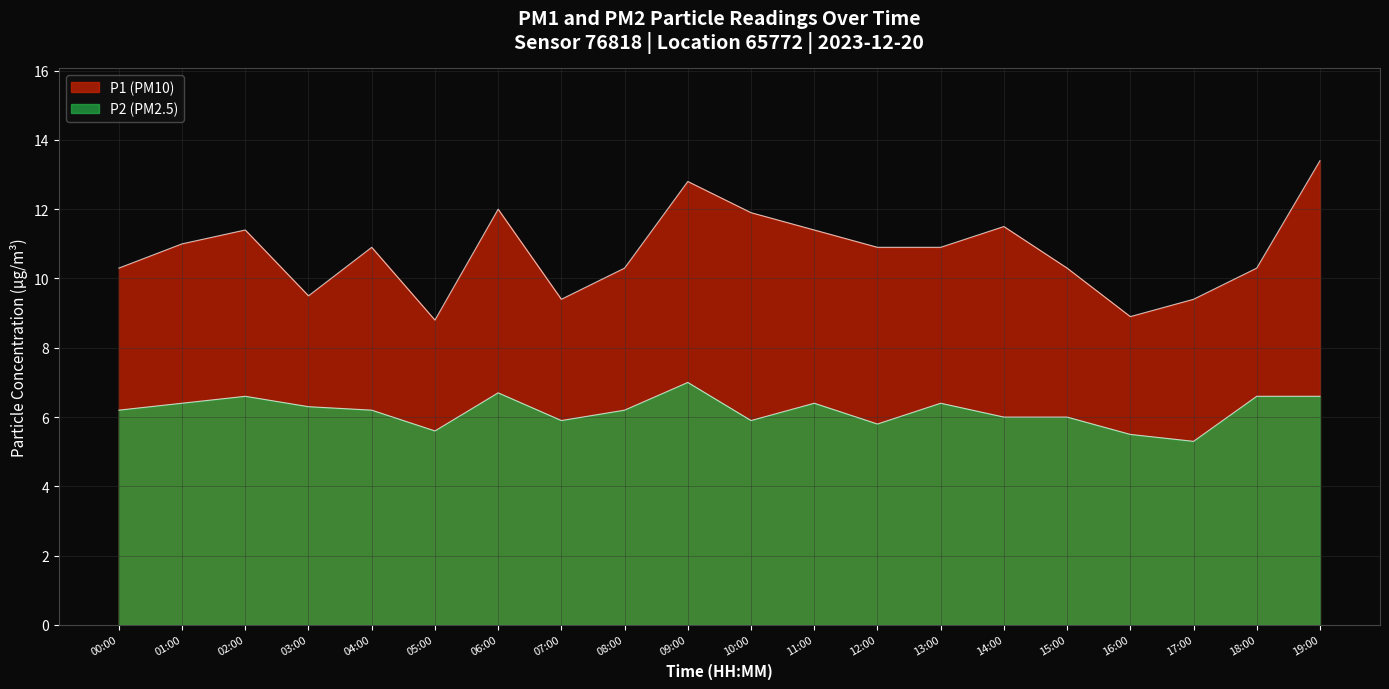

Which label corresponds to the largest value in the chart?

19:00